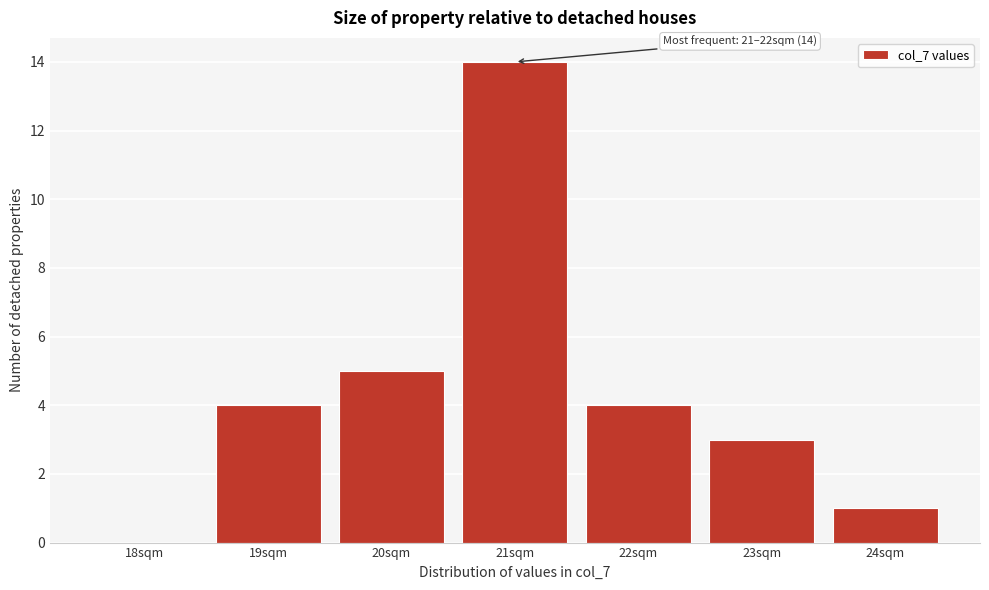

Reading right to left, what are all the values shown in this chart?

24sqm=1	23sqm=3	22sqm=4	21sqm=14	20sqm=5	19sqm=4	18sqm=0